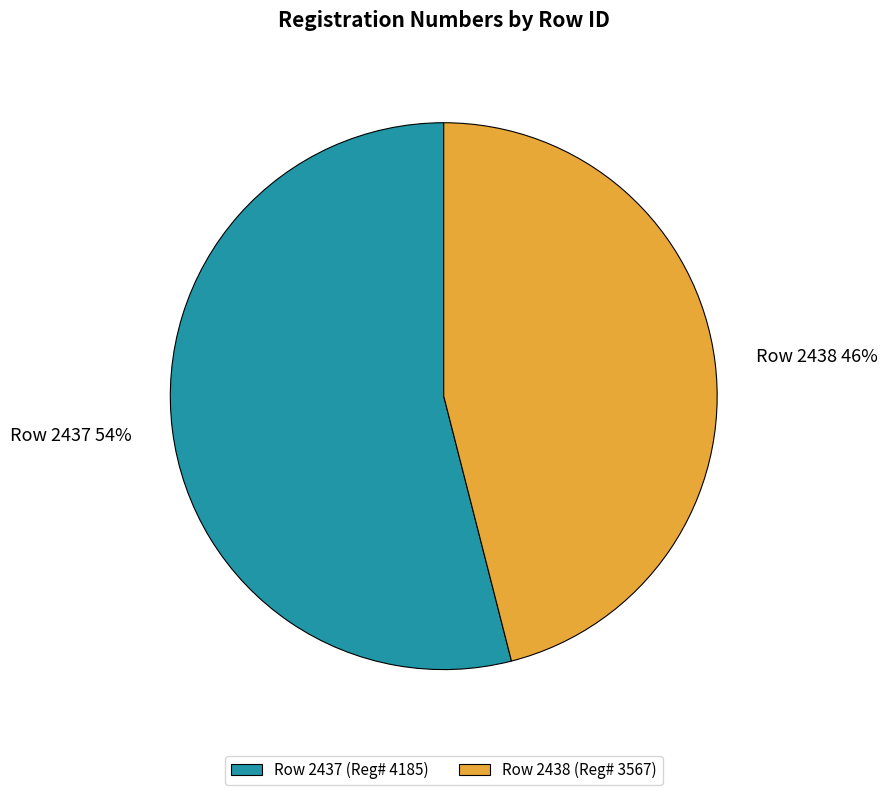

To the nearest percent, what is the difference between the largest and smallest slice percentages?

8%